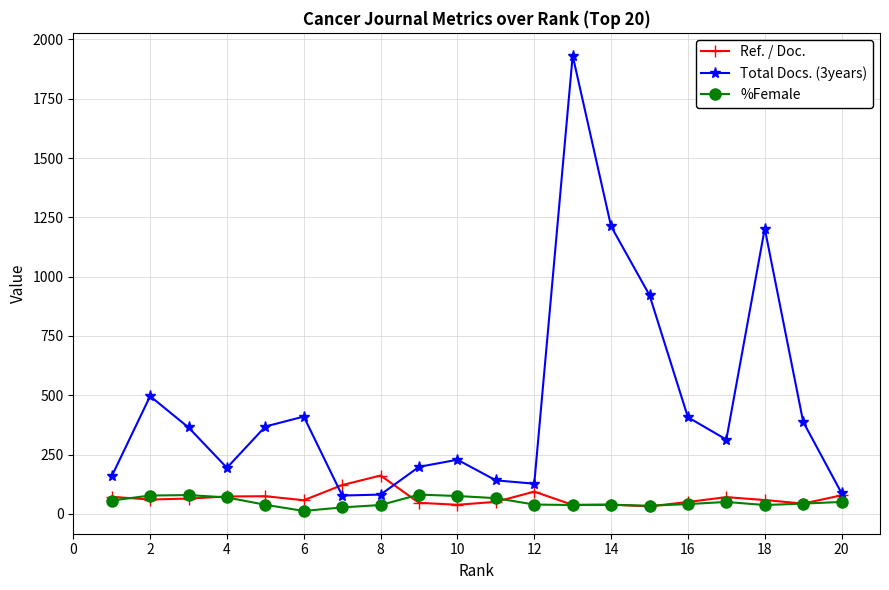

Which series has the widest spread of values?

Total Docs. (3years)